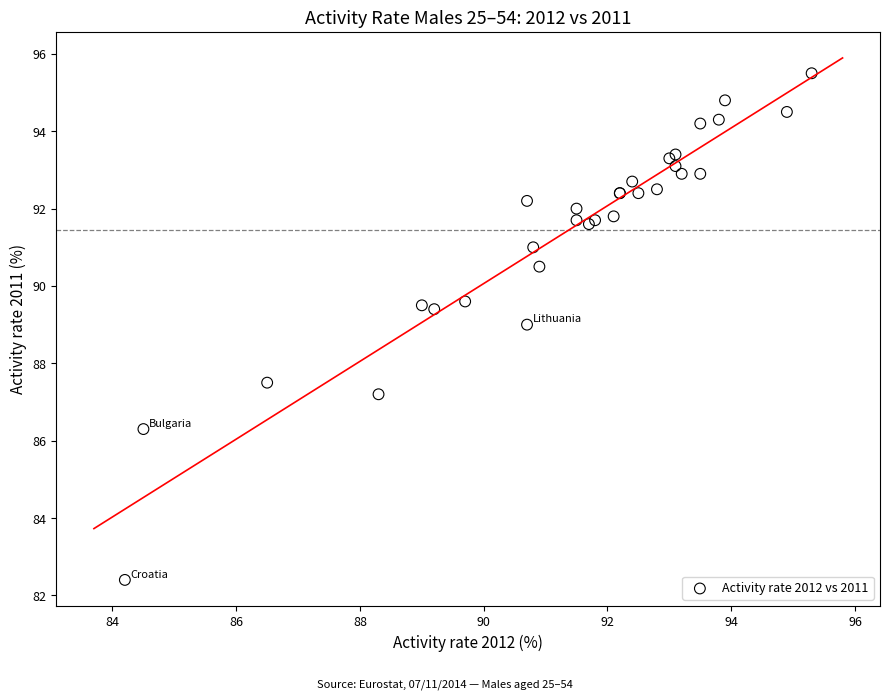

What Y value in the scatter plot is closest to 88?

87.5